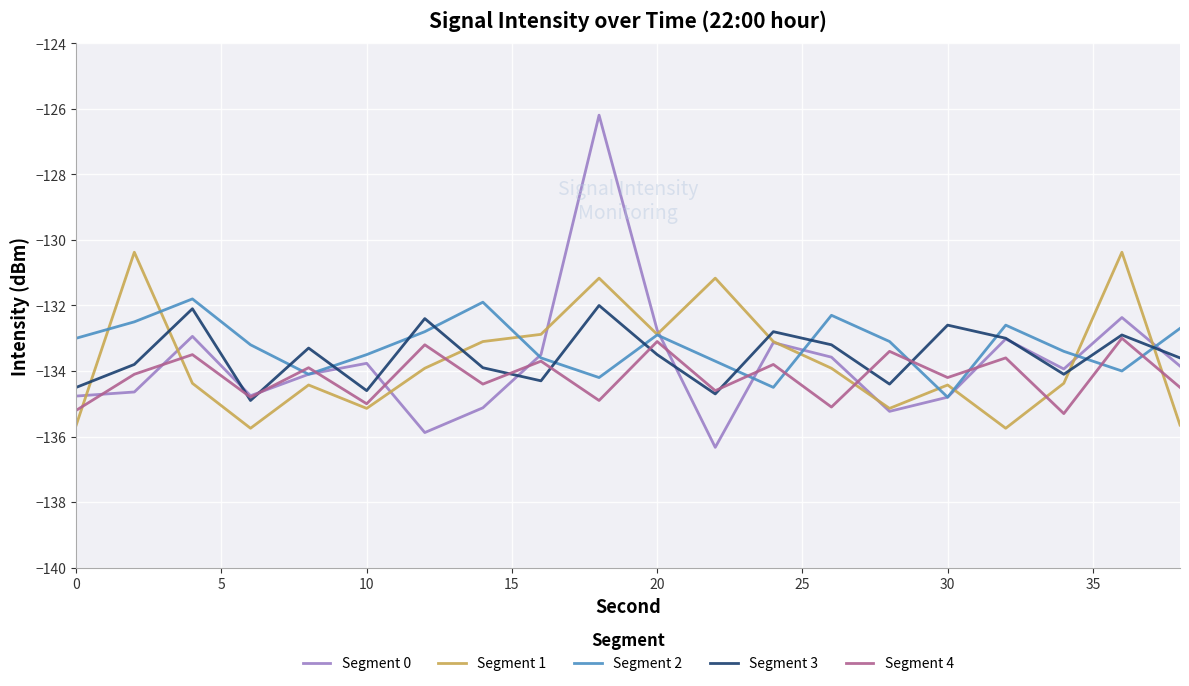

What is the smallest value displayed?

-136.3